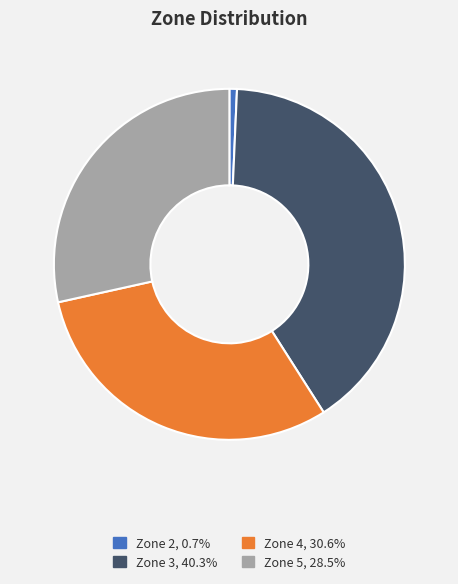

What is the smallest slice in the pie chart?

Zone 2